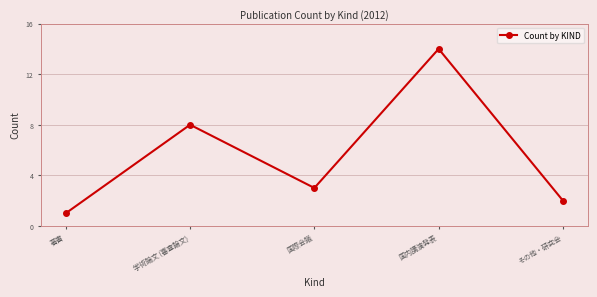

Does the chart have visible grid lines?

Yes